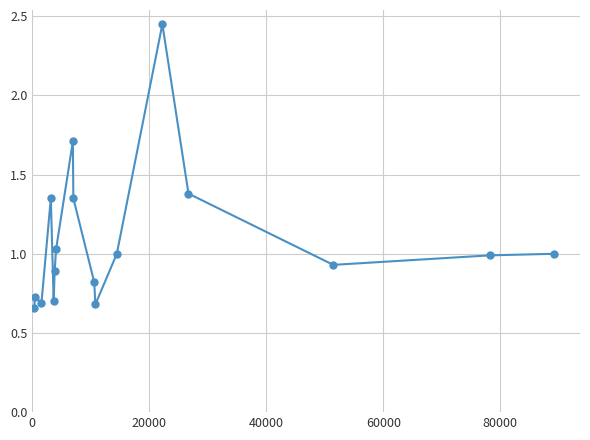

True or false: there are more than 1 points higher than both neighbors.

True